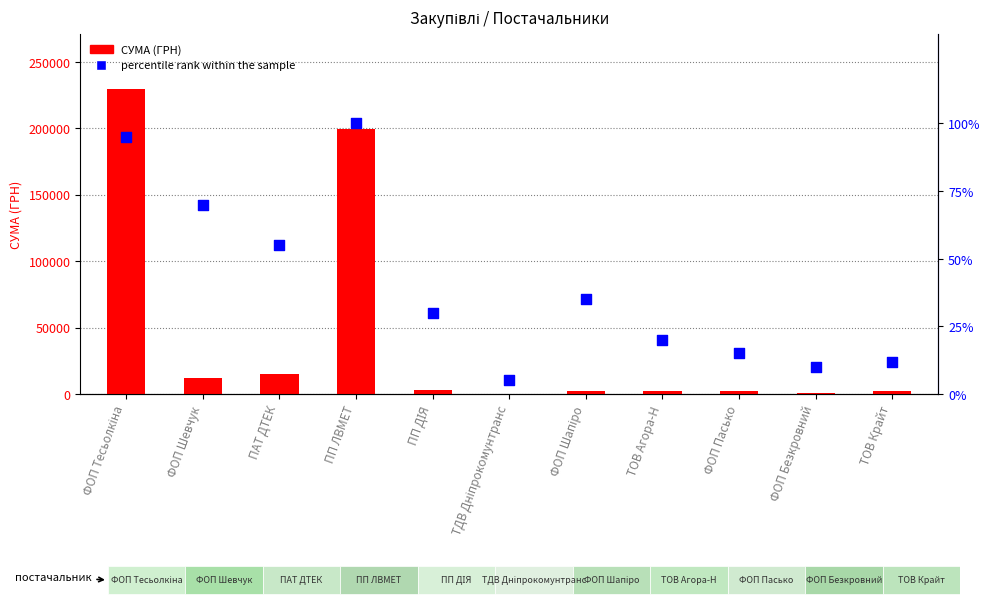

Which series has the largest total across all categories?

СУМА (ГРН)